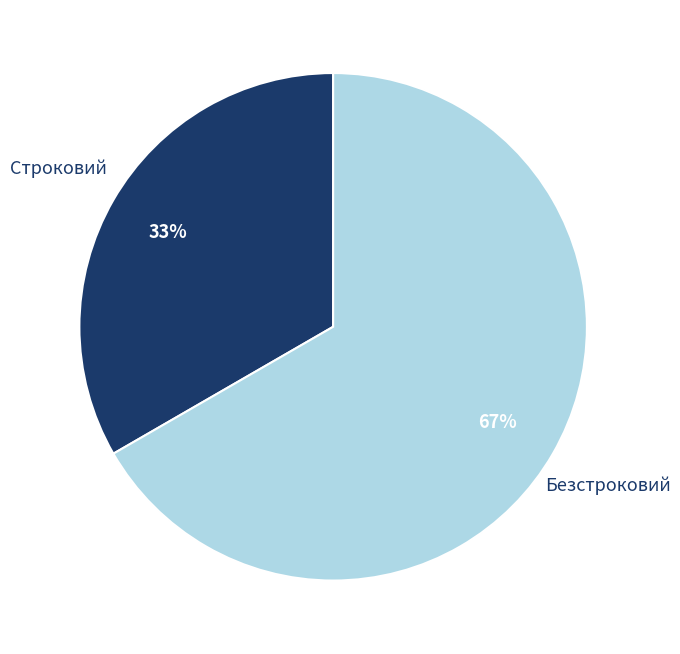

To the nearest percent, what percentage of the pie is Безстроковий?

67%